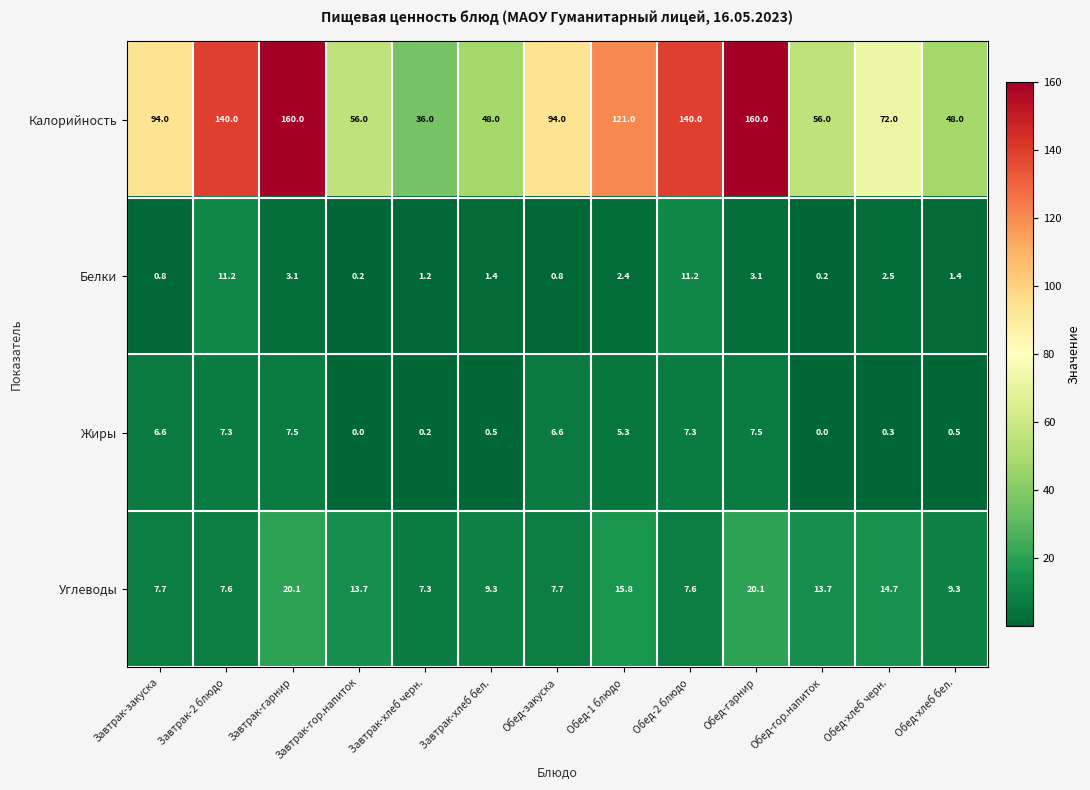

Rank the series at Завтрак-закуска from highest to lowest value.

Калорийность, Углеводы, Жиры, Белки